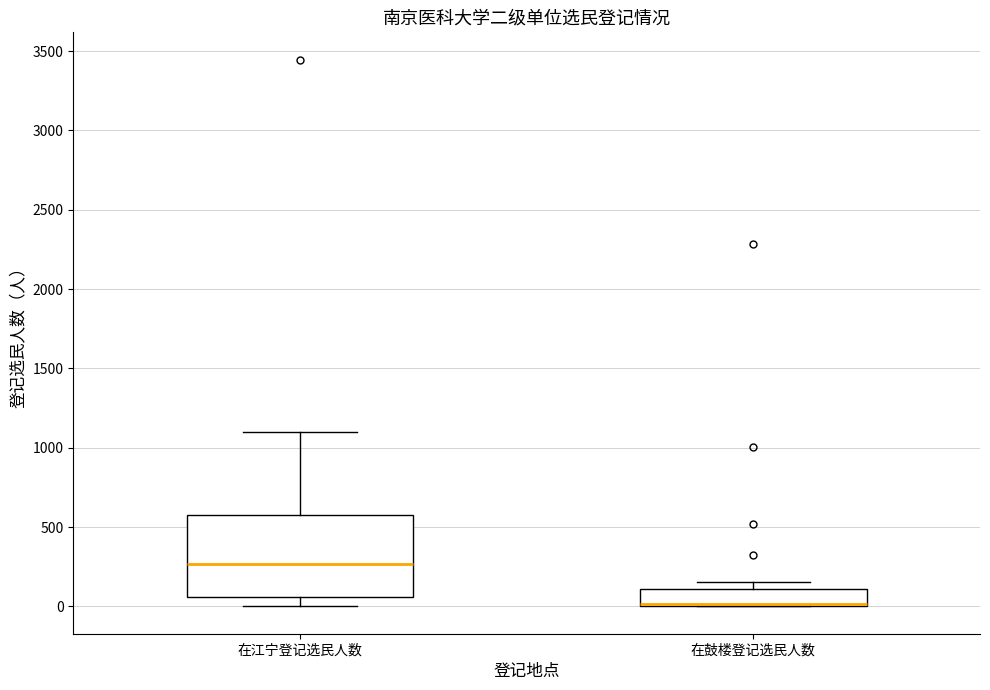

Where is the lower edge of the box for 在江宁登记选民人数 on the y-axis? The values are not printed on the chart, so give them approximately, as read against the axis.

50